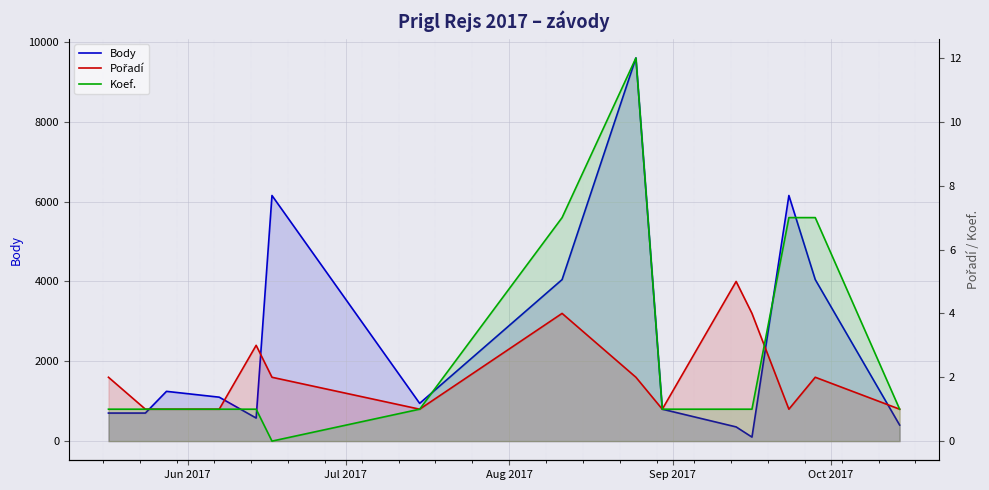

Which series has the largest total across all categories?

Body